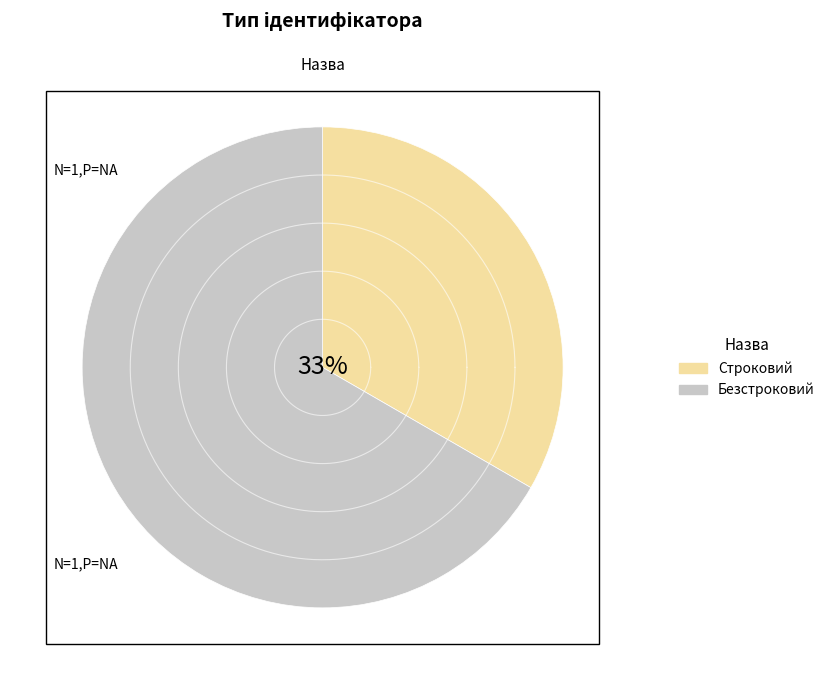

To the nearest percent, what portion does Безстроковий represent?

67%